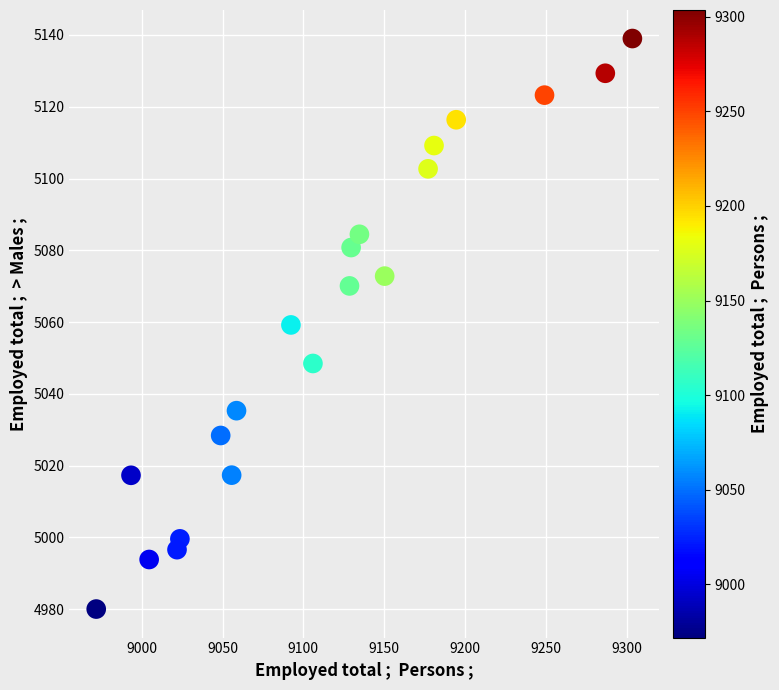

List the coordinates of all points as (Y, X) pairs, reading left to right.

(4980.0, 8971.9)  (5017.3, 8993.4)  (4993.8, 9004.6)  (4996.6, 9021.9)  (4999.6, 9023.6)  (5028.4, 9048.9)  (5017.3, 9055.6)  (5035.3, 9058.7)  (5059.2, 9092.3)  (5048.5, 9105.9)  (5070.1, 9128.5)  (5080.8, 9129.5)  (5084.5, 9134.7)  (5072.8, 9150.3)  (5102.7, 9177.1)  (5109.2, 9180.8)  (5116.4, 9194.5)  (5123.2, 9249.1)  (5129.3, 9286.7)  (5139.0, 9303.5)